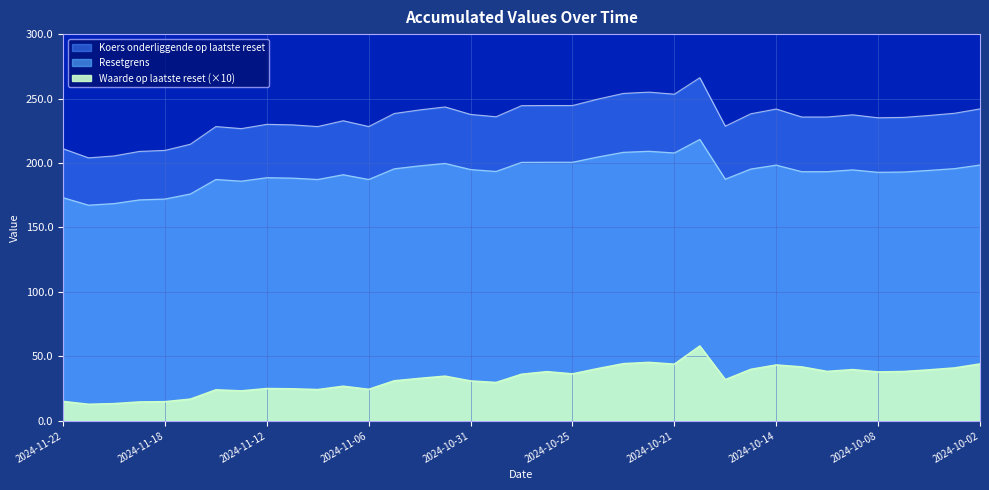

Rank the series by their average value, from highest to lowest.

Resetgrens, Koers onderliggende op laatste reset, Waarde op laatste reset